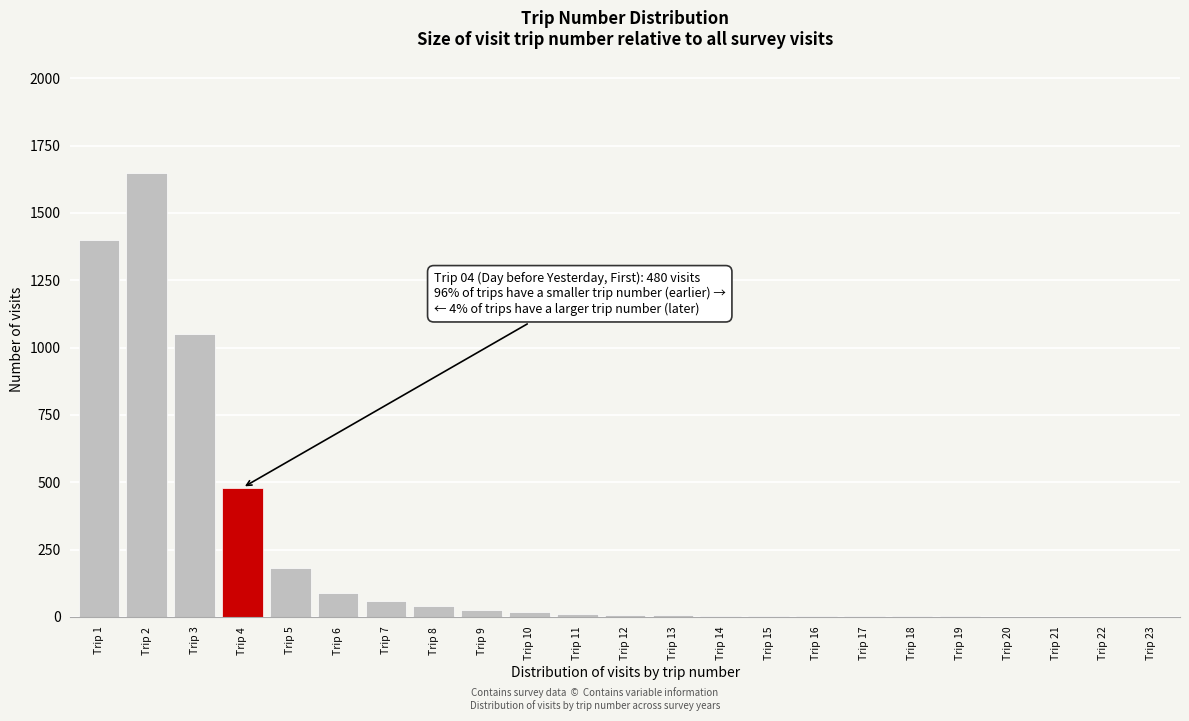

What is the change in value from Trip 3 to Trip 4?

-570